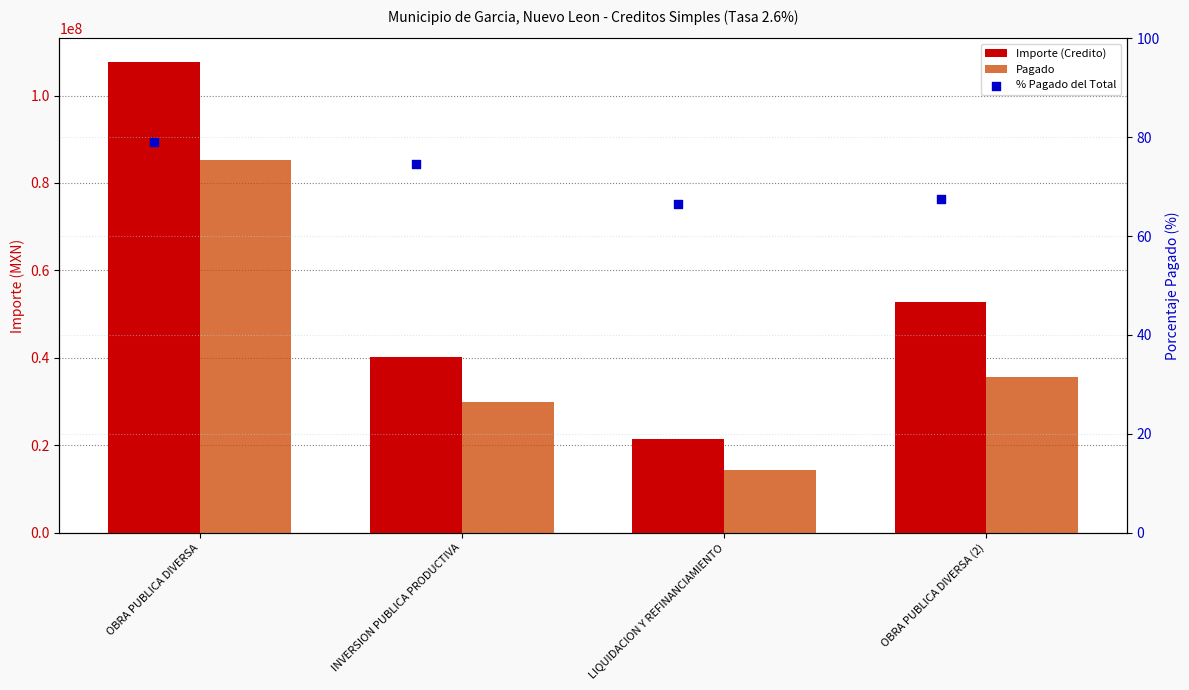

What are all the series names shown in the legend?

Importe (Credito), Pagado, % Pagado del Total